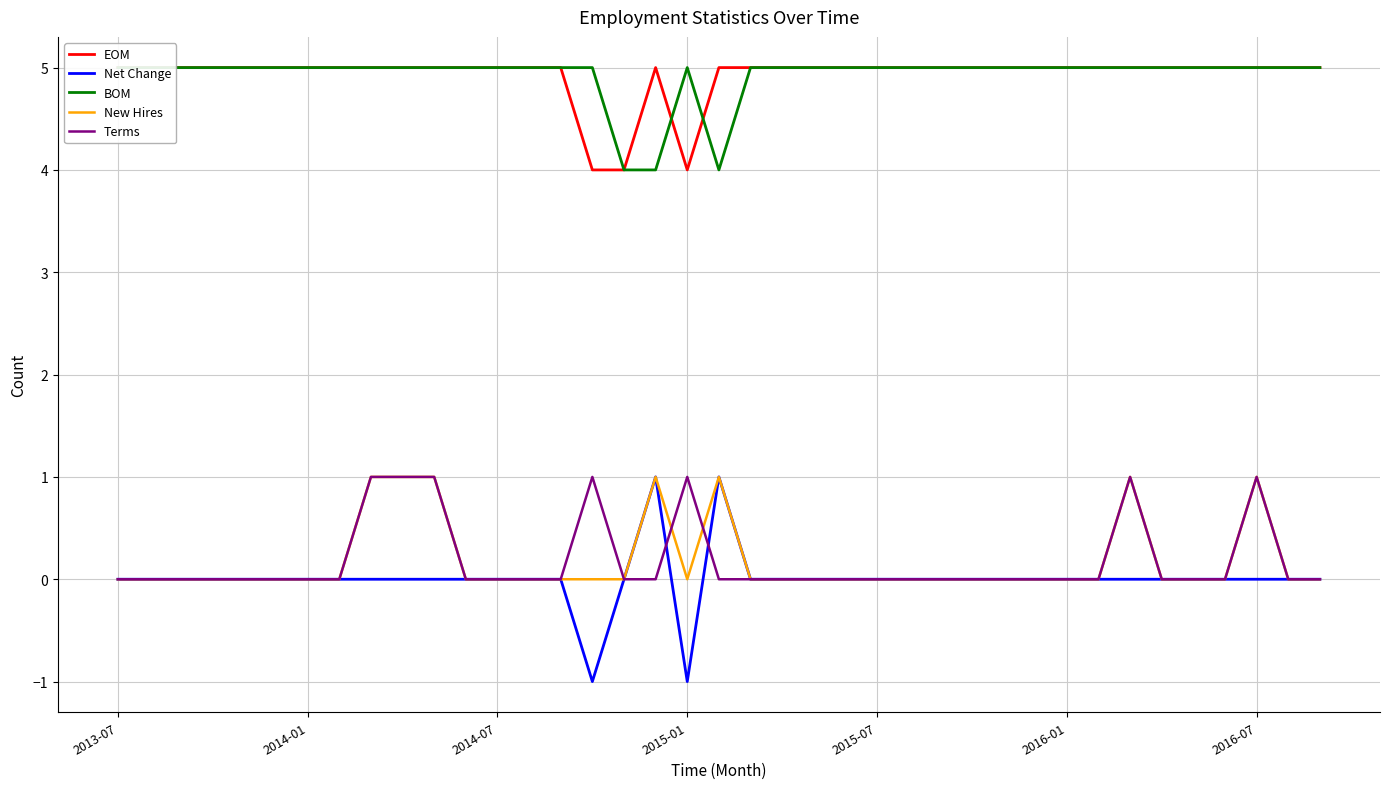

True or false: New Hires has a value of 0 at 2015-07.

True